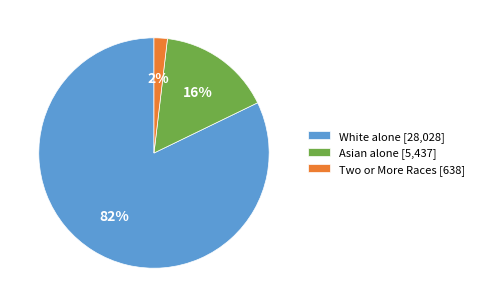

How many segments does this pie chart have?

3